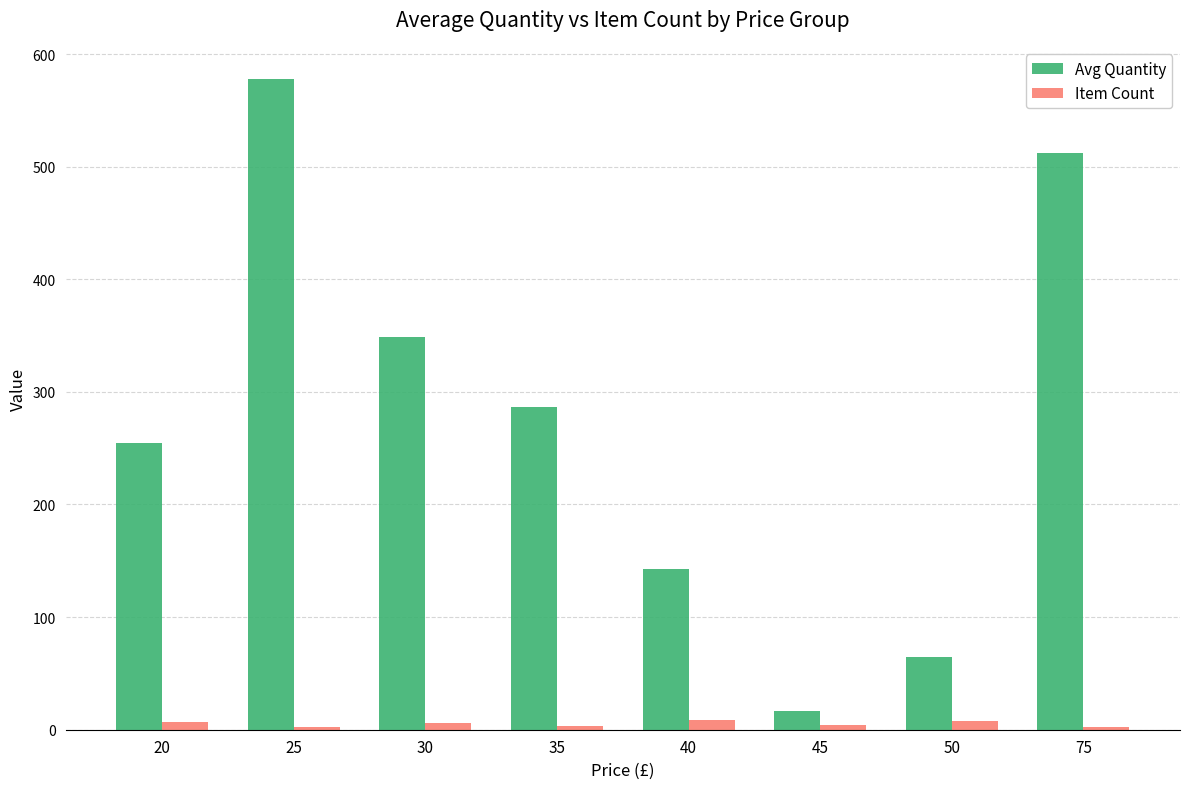

How many values in the Item Count series are below 6?

4